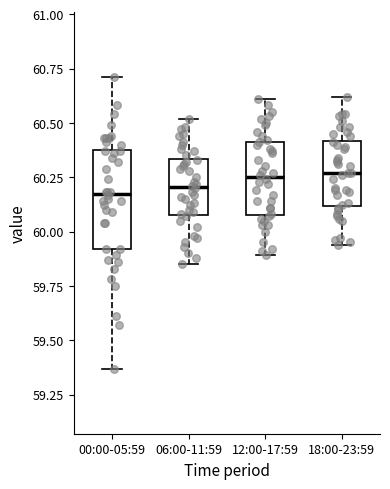

Reading left to right, read every box against the y-axis: the position of its median line, the range the box covers, and the ends of its whiskers. The values are not printed on the chart, so give them approximately, as read against the axis.

00:00-05:59: median 60.20, box 59.90 to 60.40, whiskers 59.35 to 60.70
06:00-11:59: median 60.20, box 60.10 to 60.35, whiskers 59.85 to 60.50
12:00-17:59: median 60.25, box 60.10 to 60.40, whiskers 59.90 to 60.60
18:00-23:59: median 60.25, box 60.10 to 60.40, whiskers 59.95 to 60.60